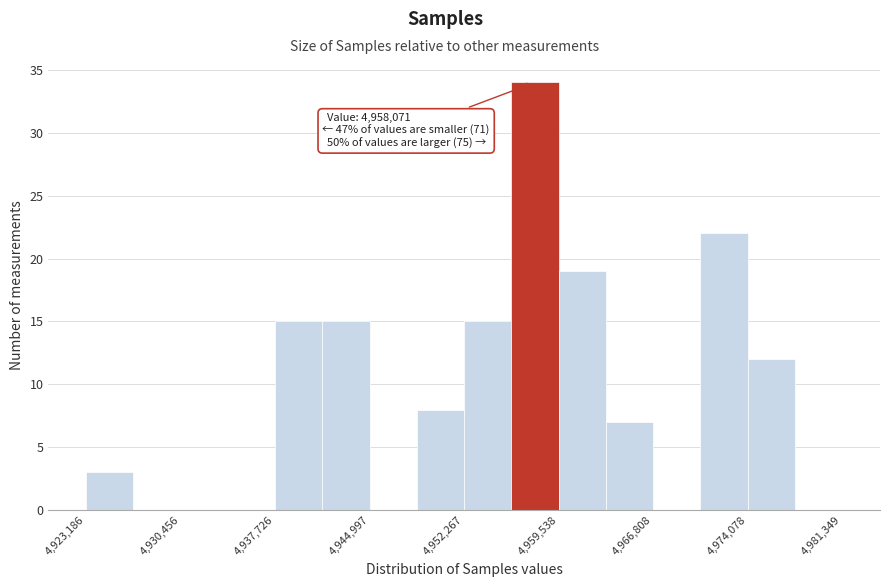

Read against the x-axis, roughly where is the centre of the tallest bar?

4958000